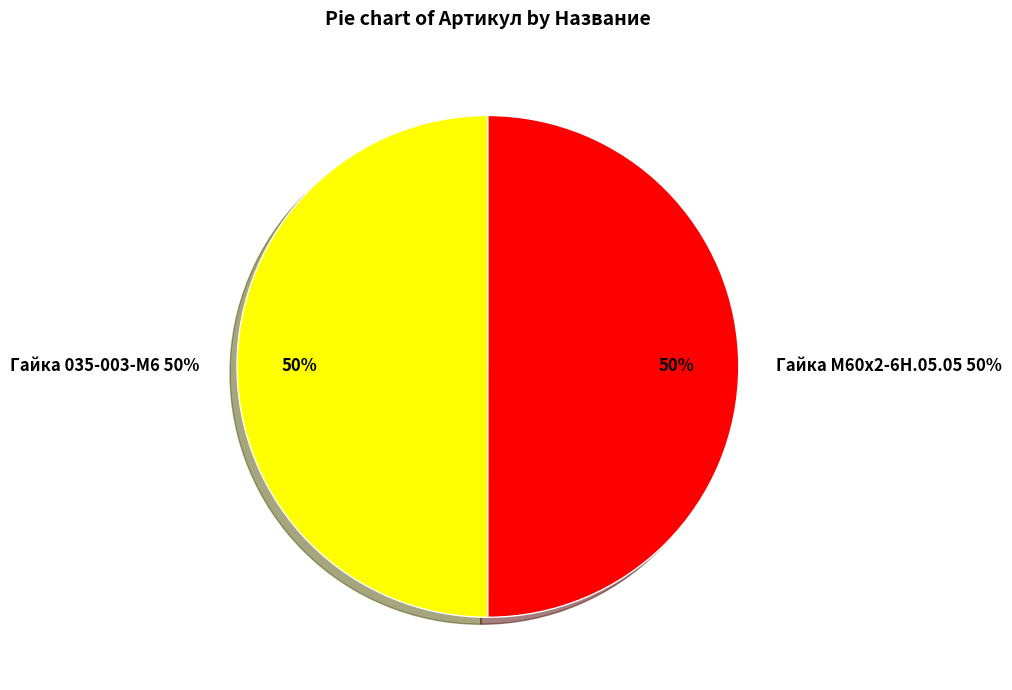

Does Гайка 035-003-М6 represent more than half of the total?

No